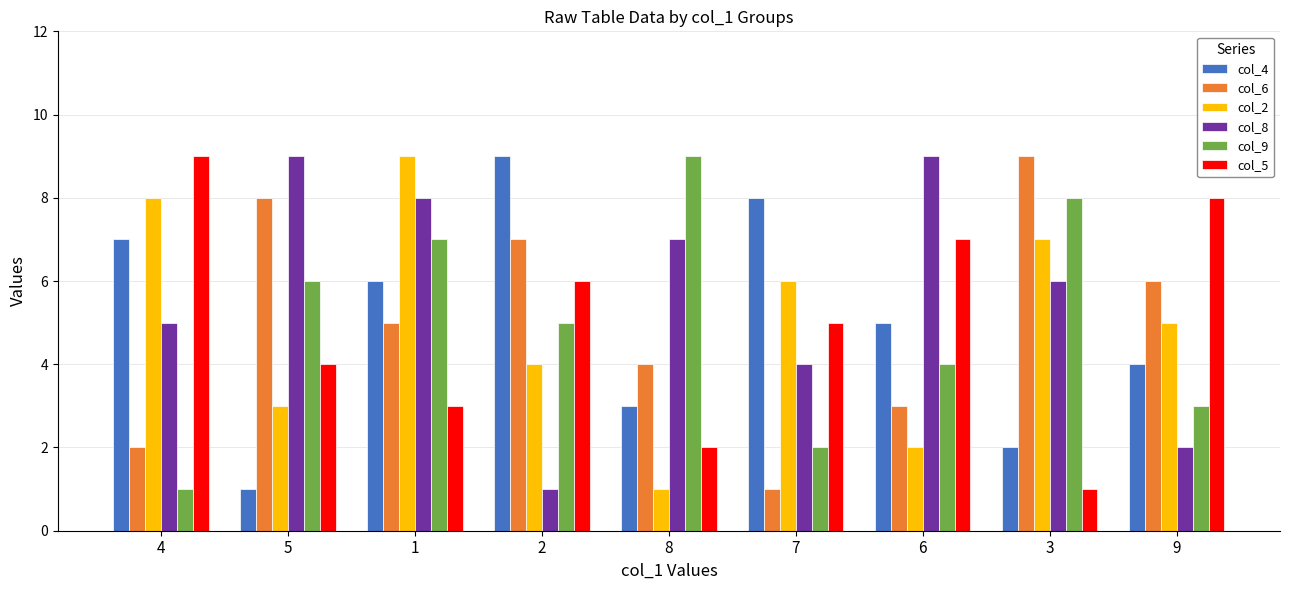

What is the approximate value of col_5 at 1?

3